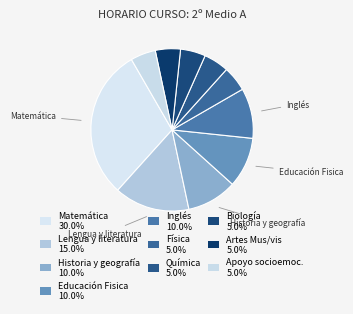

How many segments does this pie chart have?

10